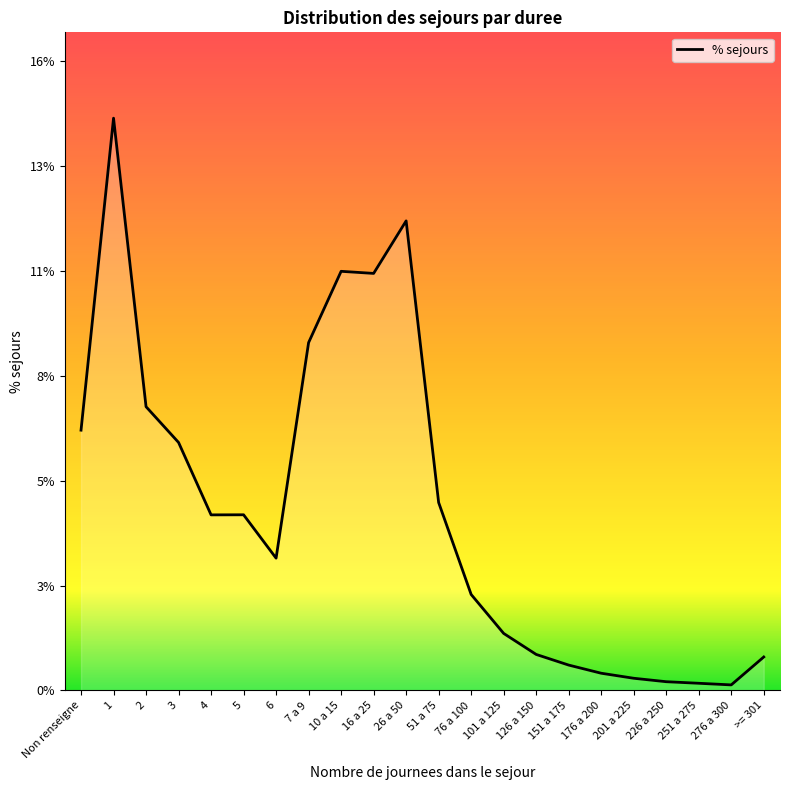

Rank the categories by value from lowest to highest.

276 a 300, 251 a 275, 226 a 250, 201 a 225, 176 a 200, 151 a 175, >= 301, 126 a 150, 101 a 125, 76 a 100, 6, 4, 5, 51 a 75, 3, Non renseigne, 2, 7 a 9, 16 a 25, 10 a 15, 26 a 50, 1